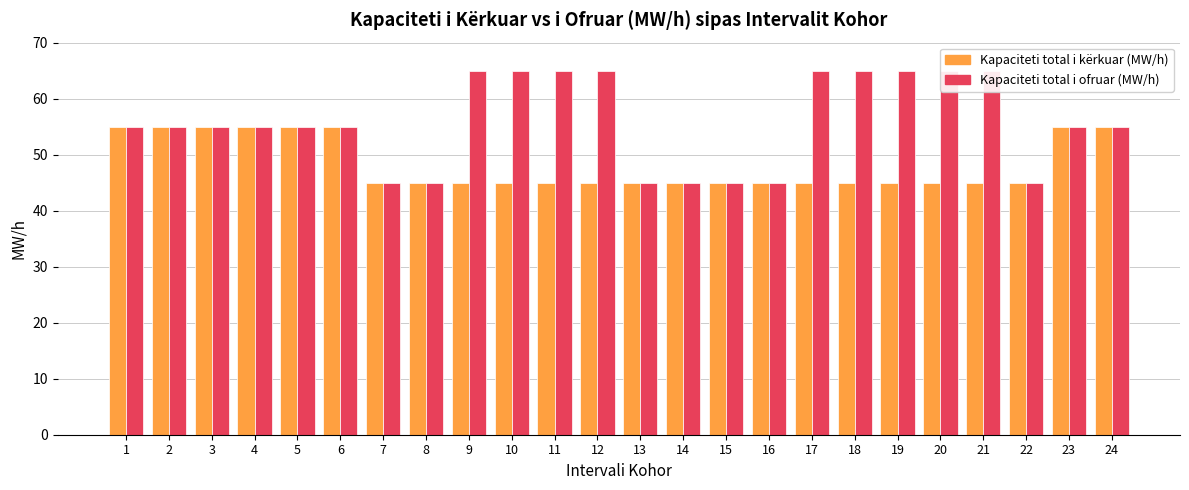

What is the maximum value shown in the chart?

65